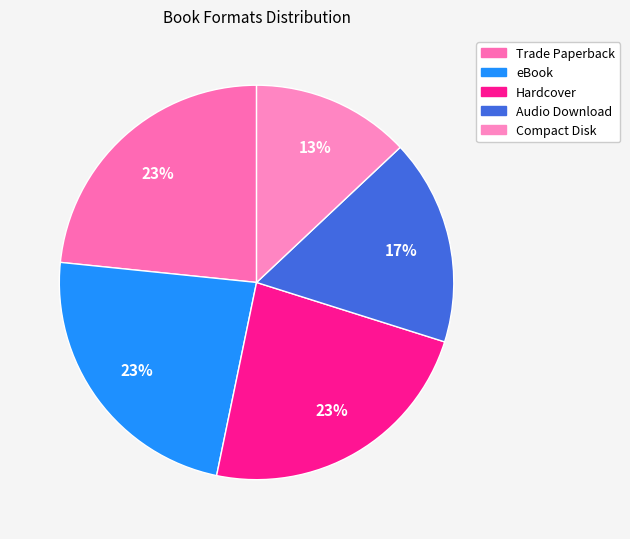

What is the largest slice in the pie chart?

Trade Paperback